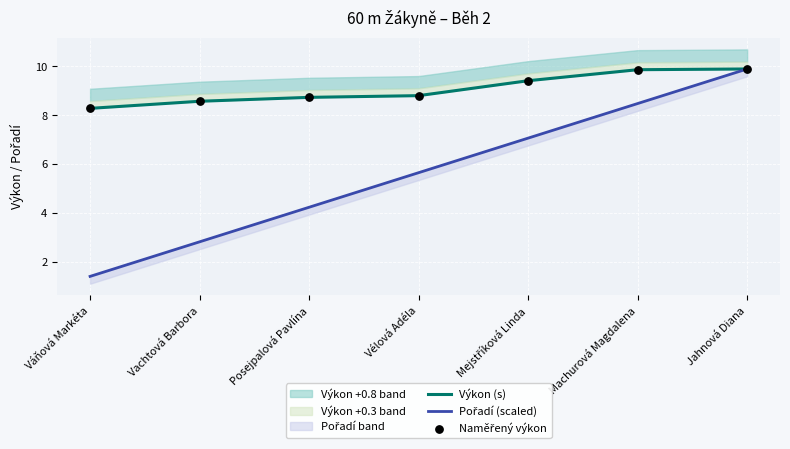

Which series has the widest spread of Y values?

Pořadí (scaled)